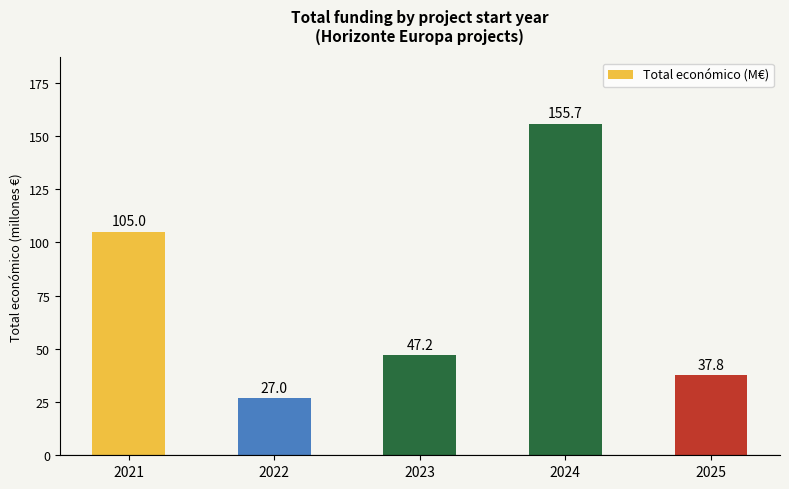

What is the value of the 5th bar from the left?

37.8